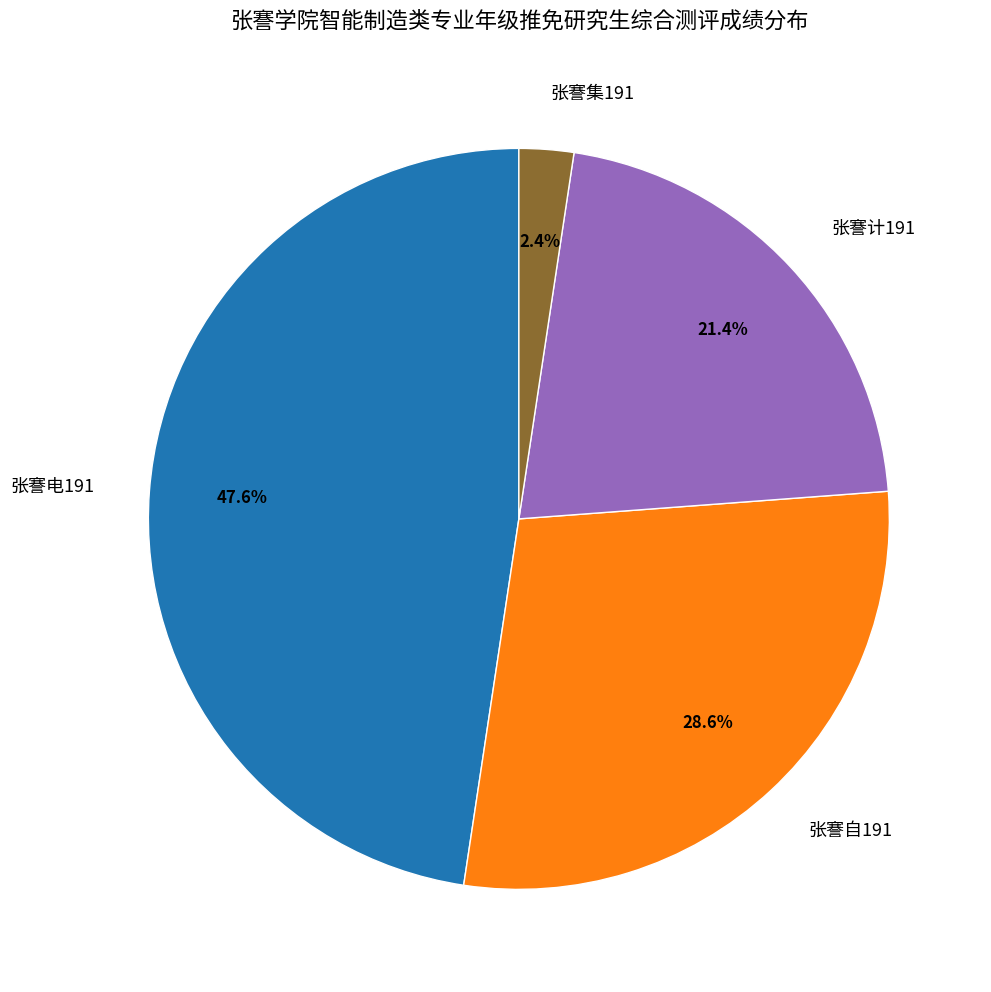

Which has a higher value, 张謇集191 or 张謇计191?

张謇计191